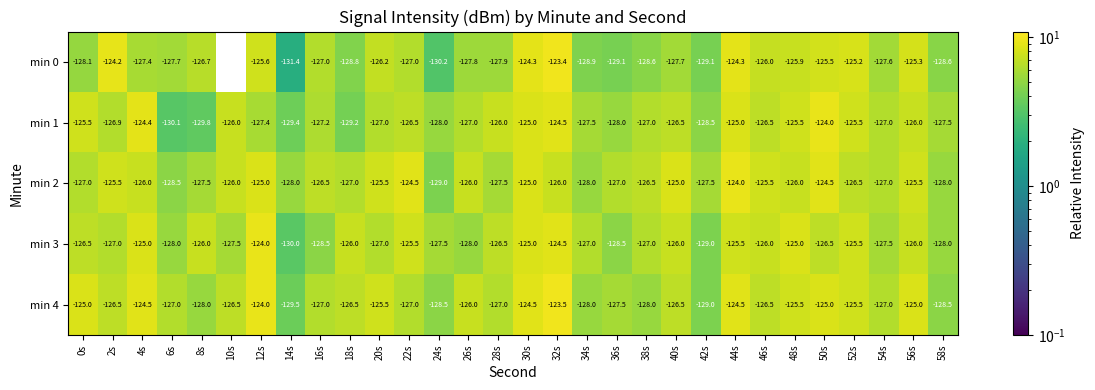

Which category has the lowest value in the min 3 series?

14s